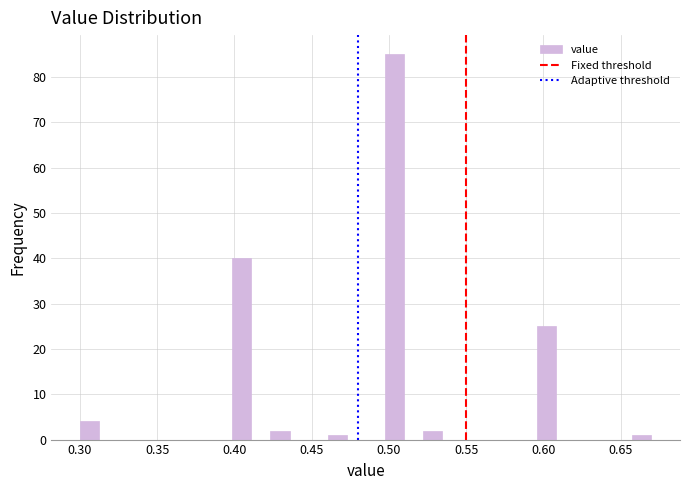

Around what value on the x-axis is the tallest bar? Give the approximate position of its centre, as read against the axis.

0.505